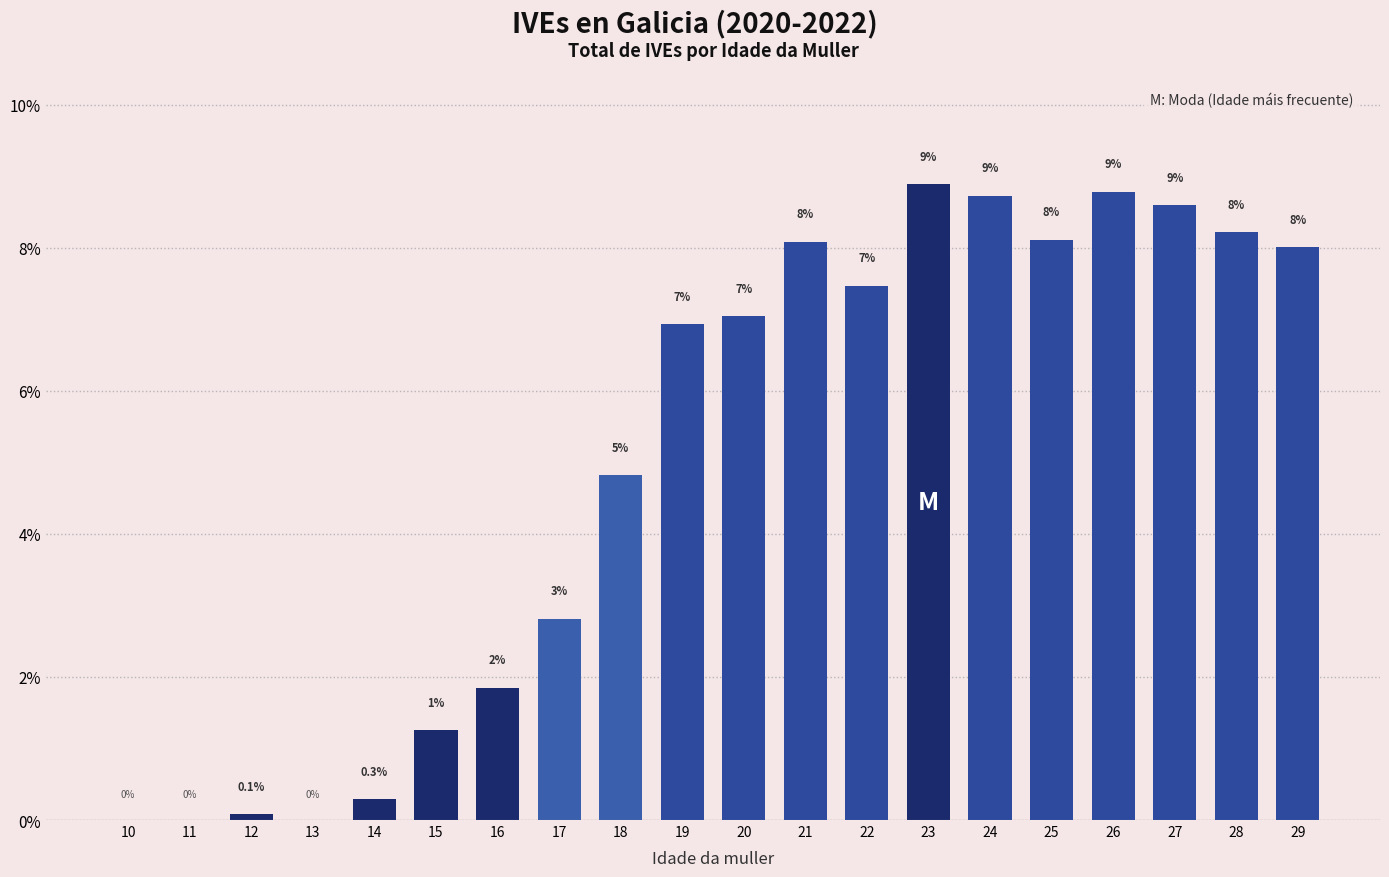

What is the ratio of the value at 23 to the value at 27?

1.0